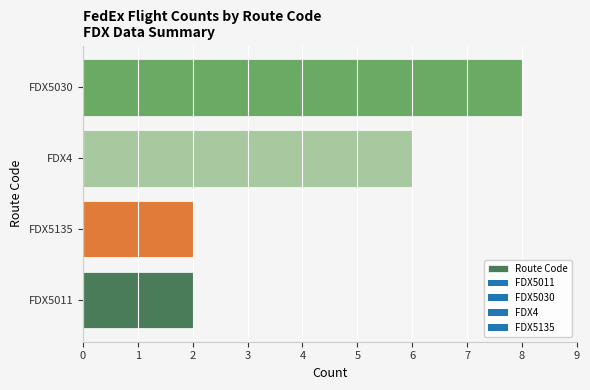

Reading bottom to top, what are all the values shown in this chart?

FDX5011=2	FDX5135=2	FDX4=6	FDX5030=8